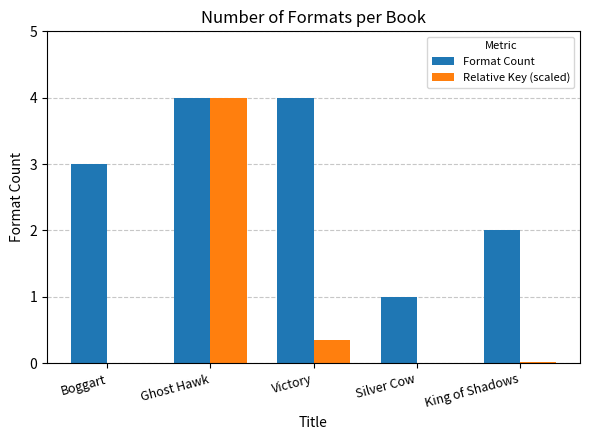

Where is Relative Key (scaled) nearest to the value 2?

Victory